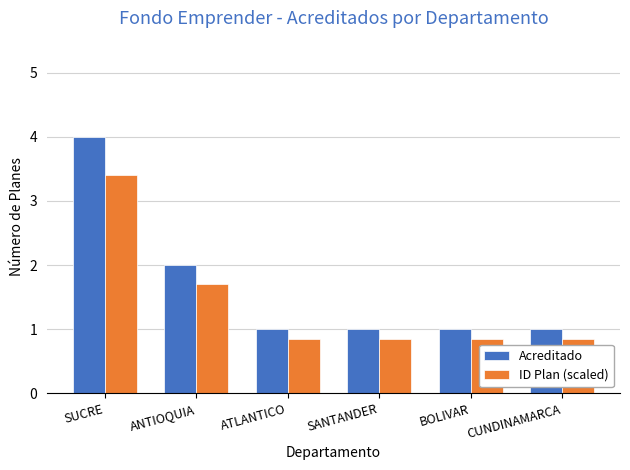

What is the maximum value shown in the chart?

4.0